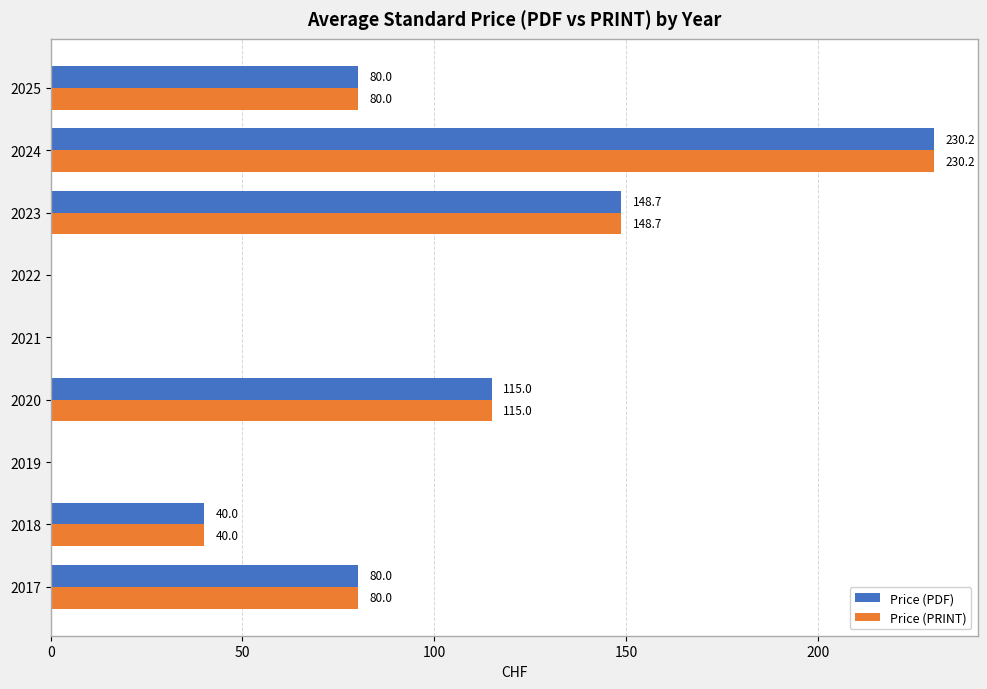

At which category is the sum across all series the highest?

2024